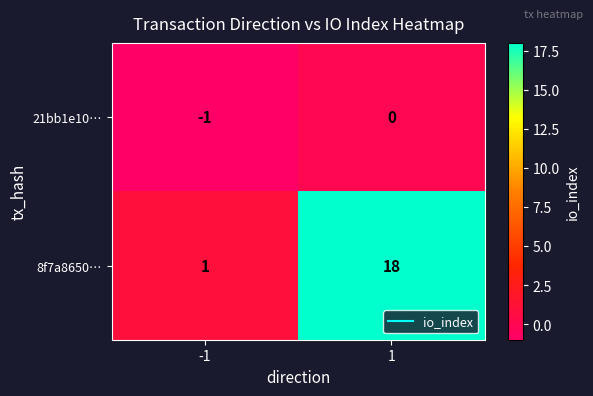

Reading left to right, list all the values displayed in this chart.

21bb1e10…: -1=-1	1=0
8f7a8650…: -1=1	1=18